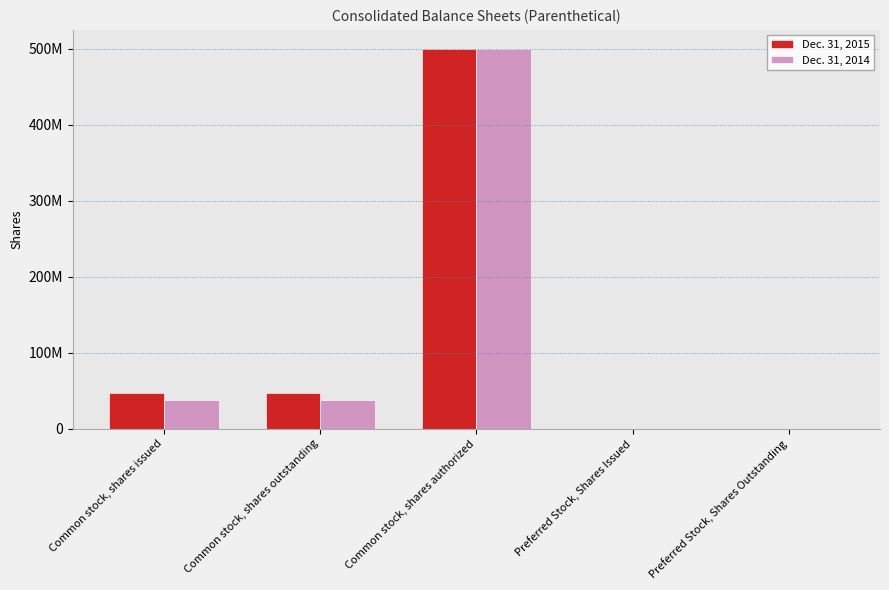

List the series in order of their overall mean, highest first.

Dec. 31, 2015, Dec. 31, 2014